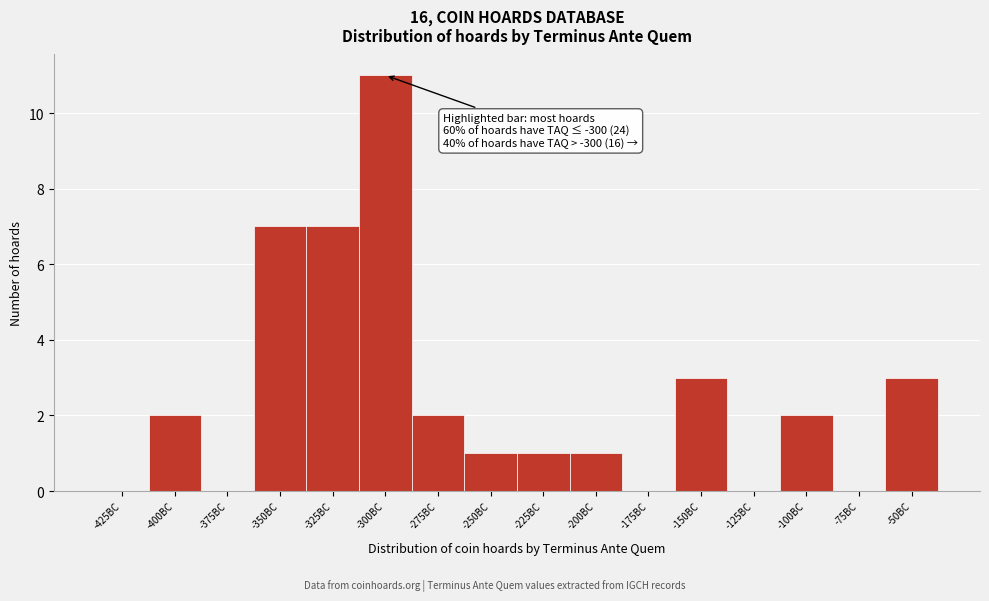

Reading left to right, what are all the values shown in this chart?

-425BC=0	-400BC=2	-375BC=0	-350BC=7	-325BC=7	-300BC=11	-275BC=2	-250BC=1	-225BC=1	-200BC=1	-175BC=0	-150BC=3	-125BC=0	-100BC=2	-75BC=0	-50BC=3